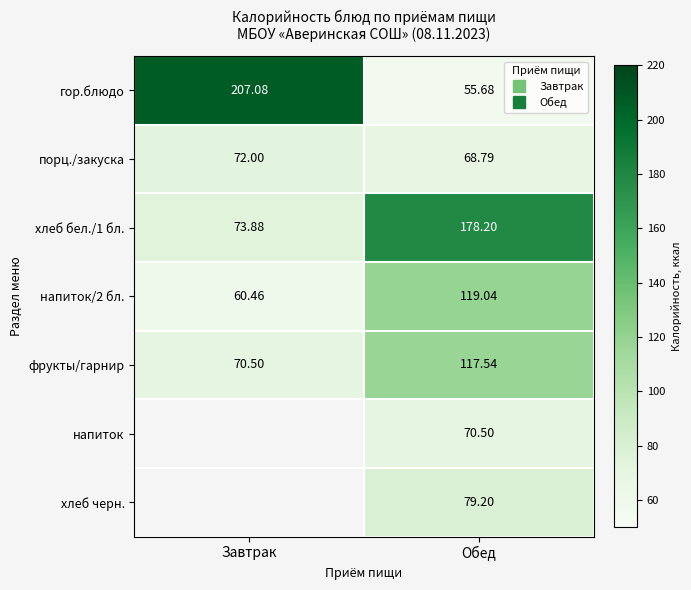

What is the difference between the maximum and minimum values in the фрукты/гарнир series?

47.0